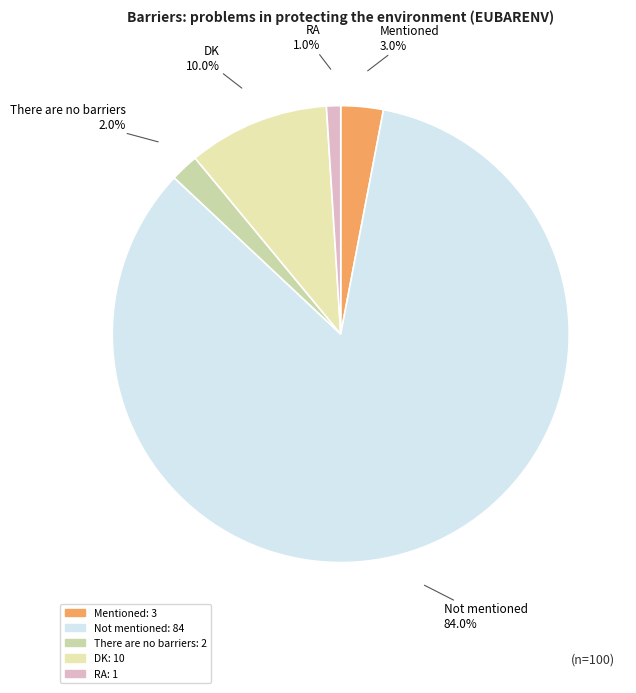

Which slice is the smallest?

RA